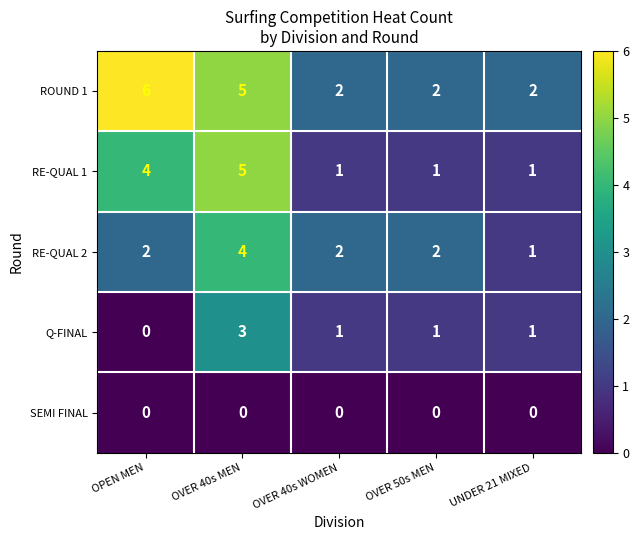

Reading right to left, list all the values displayed in this chart.

ROUND 1: 2	2	2	5	6
RE-QUAL 1: 1	1	1	5	4
RE-QUAL 2: 1	2	2	4	2
Q-FINAL: 1	1	1	3	0
SEMI FINAL: 0	0	0	0	0